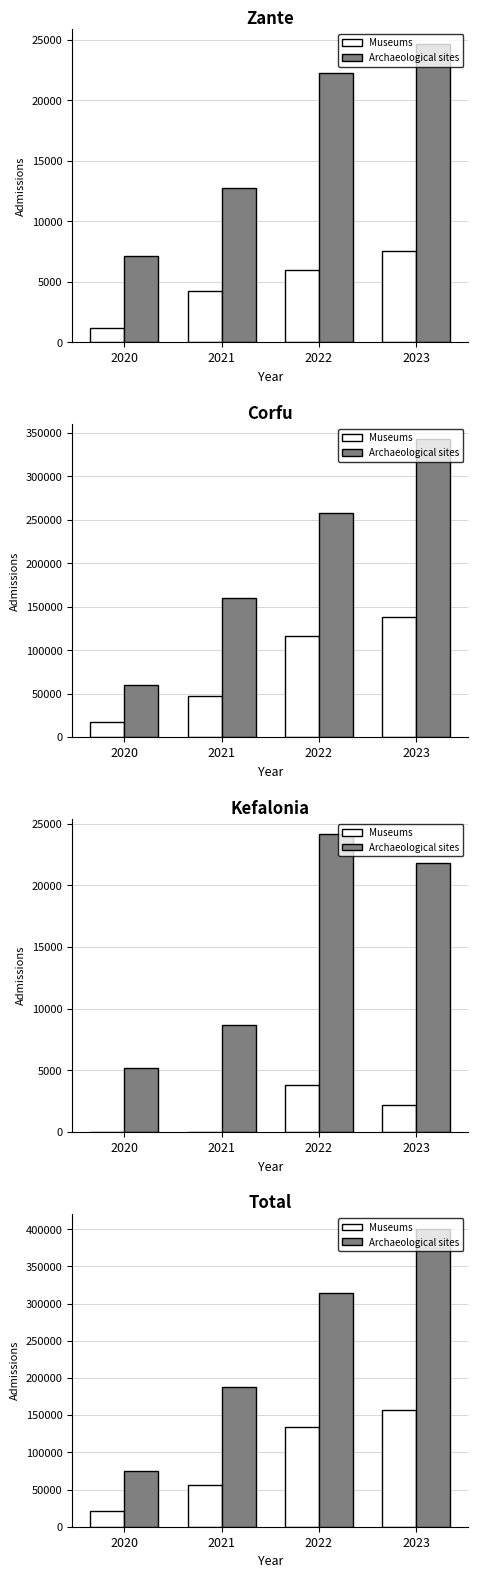

How many distinct data groups are displayed?

2